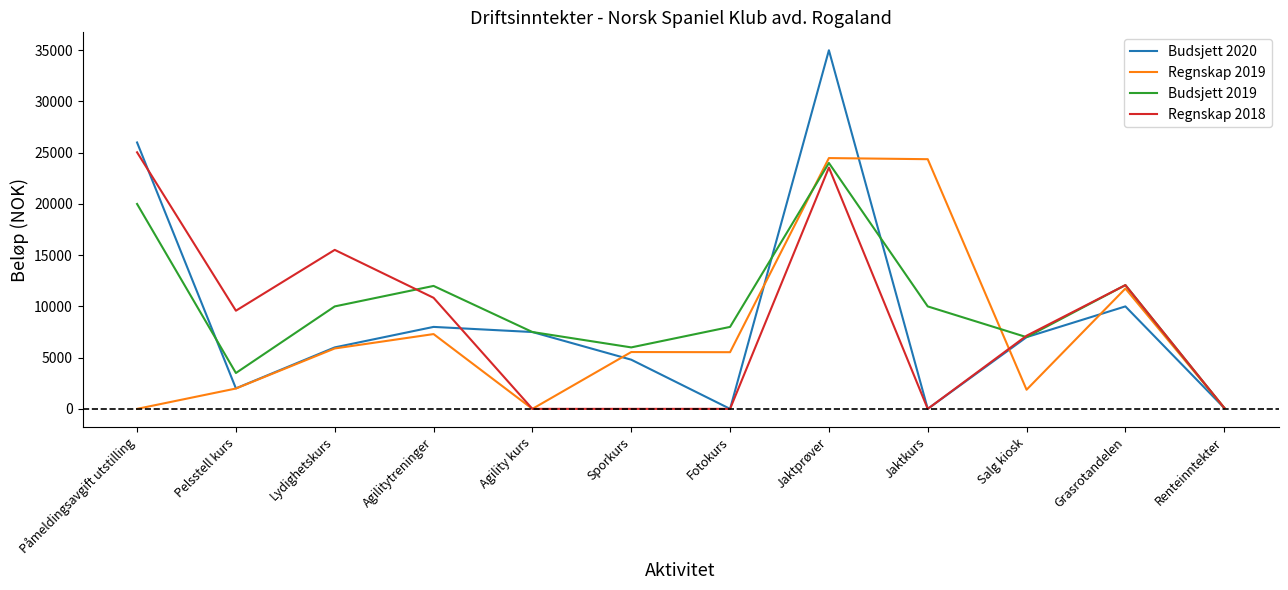

True or false: Budsjett 2020 has a value of 90 at Renteinntekter.

True